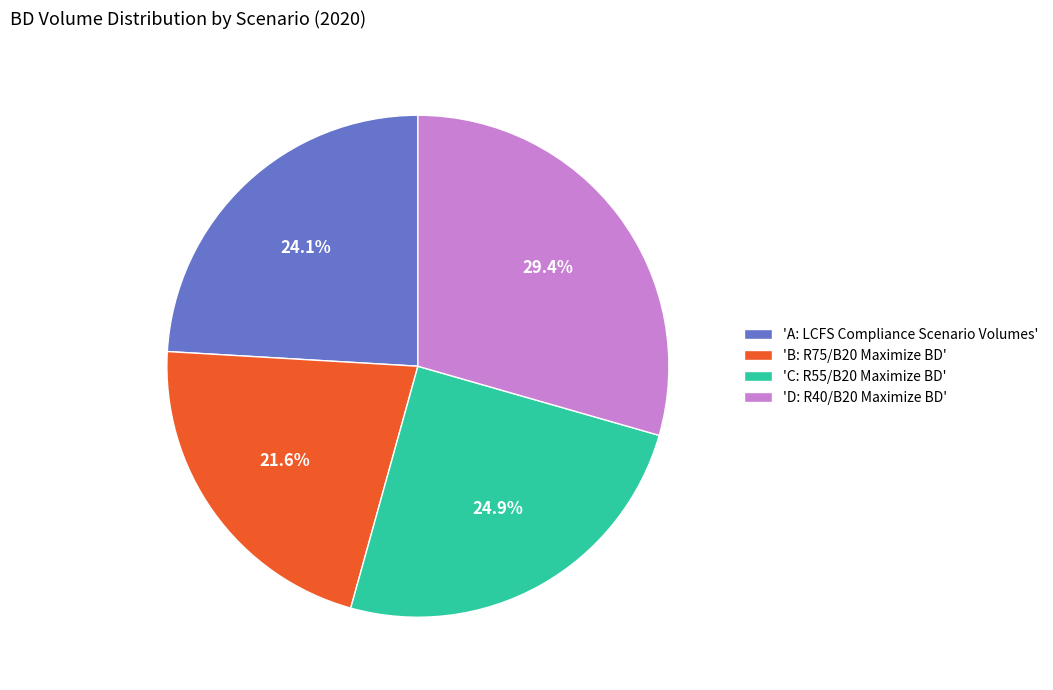

Do 'B: R75/B20 Maximize BD' and 'C: R55/B20 Maximize BD' together represent more than half of the pie?

No